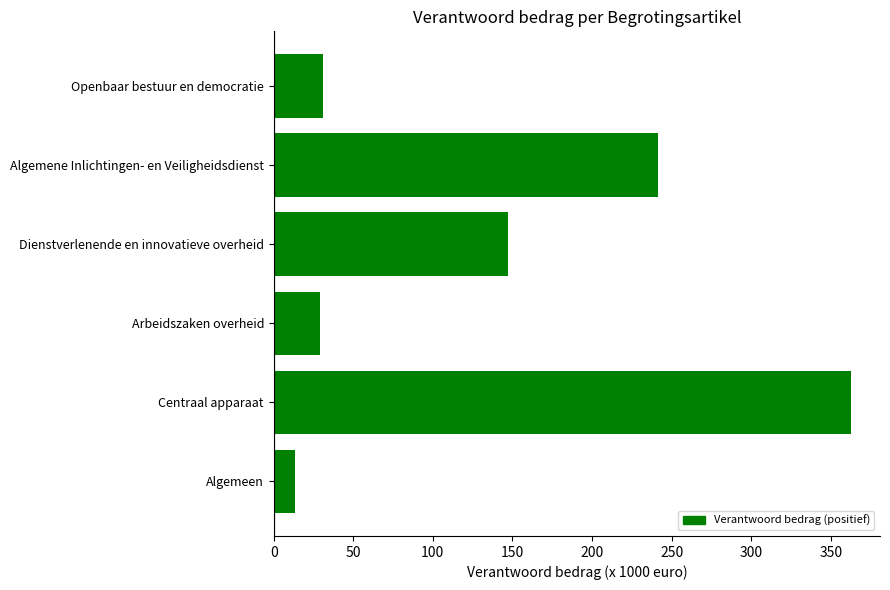

Reading bottom to top, transcribe all the data shown in this chart.

13.3	362.8	29.1	147.3	241.8	30.9